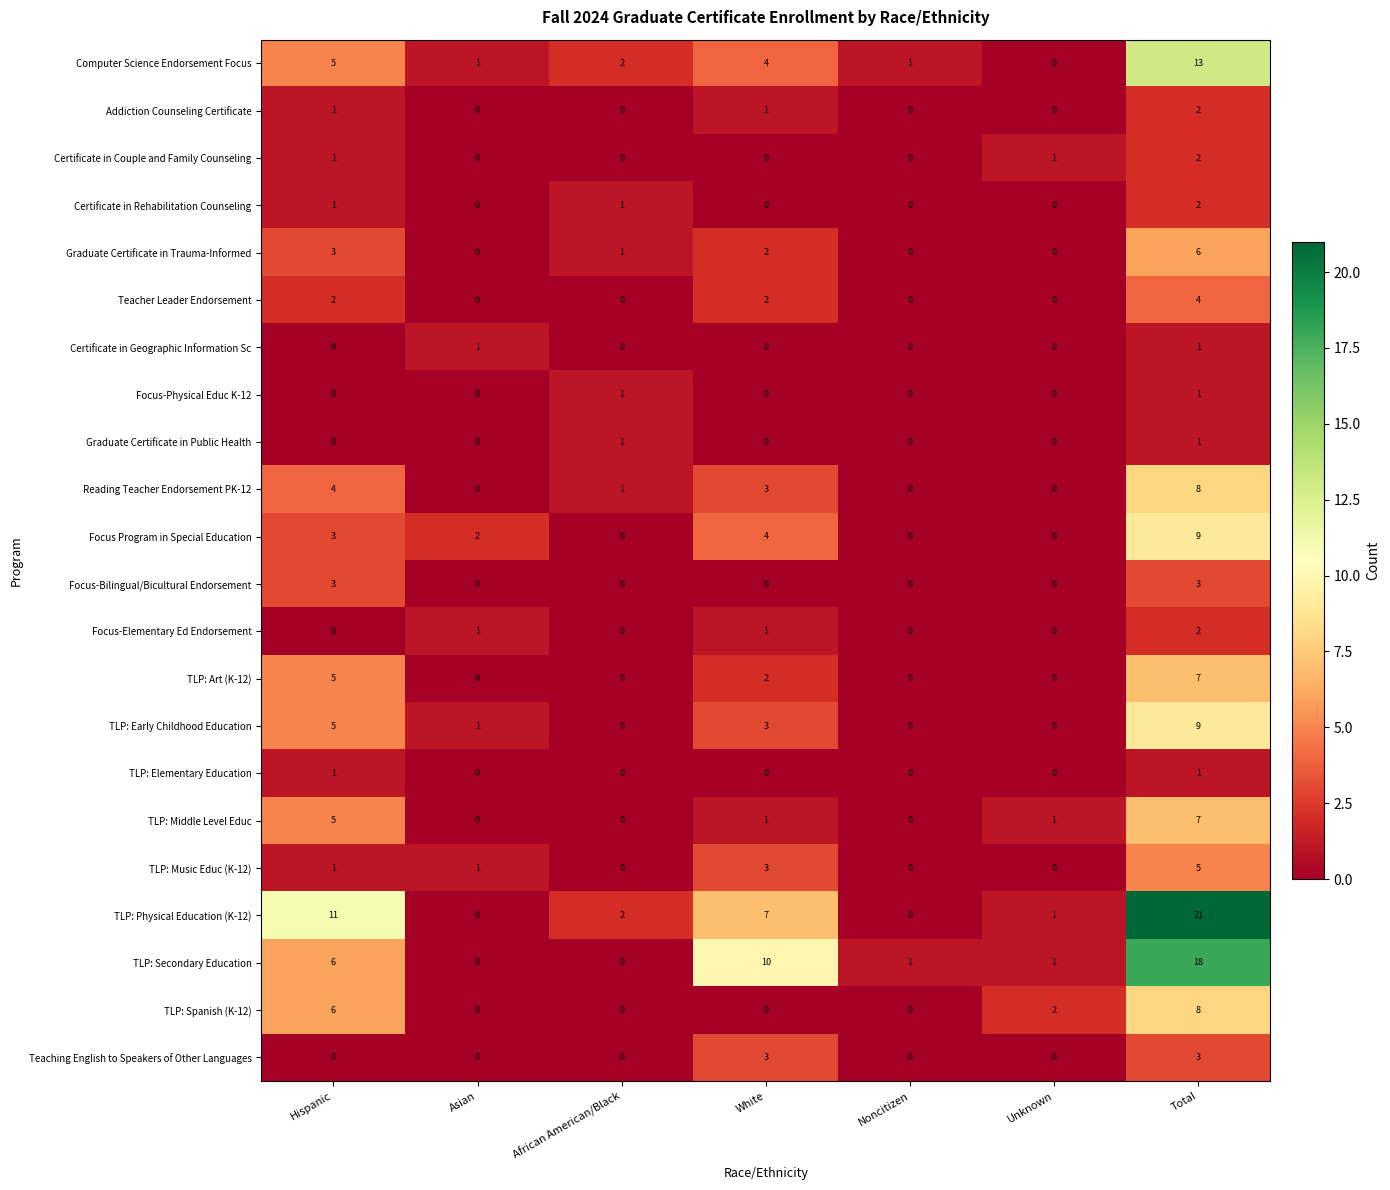

What is the difference between the highest and lowest values at White?

10